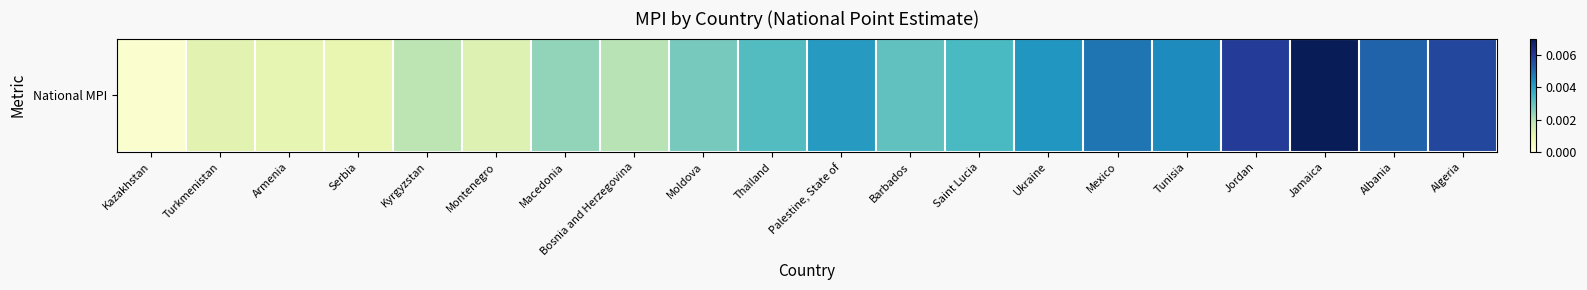

Where is the data nearest to the value 0?

Kazakhstan